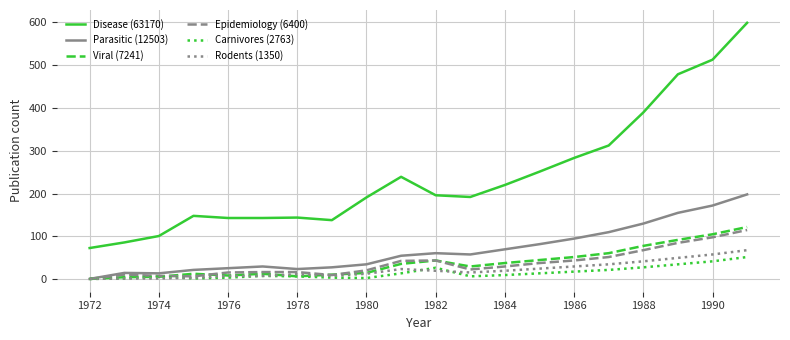

What is the maximum value for Viral (7241)?

122